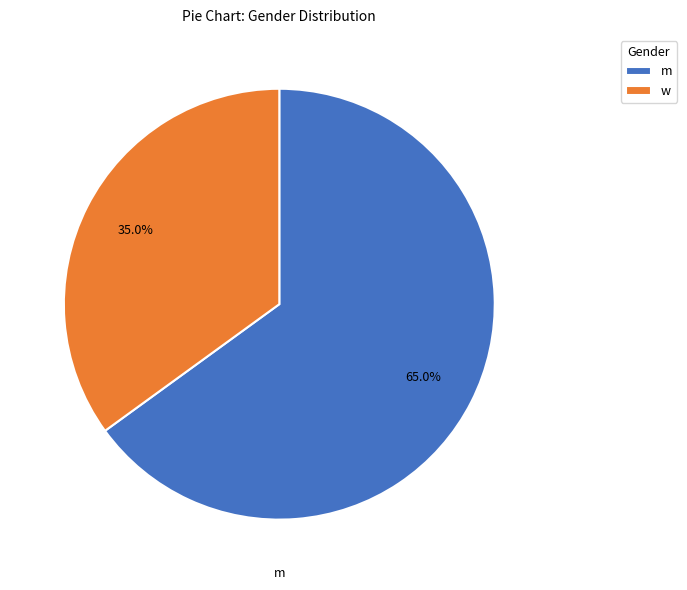

The w slice represents 22% of the pie. True or false?

False